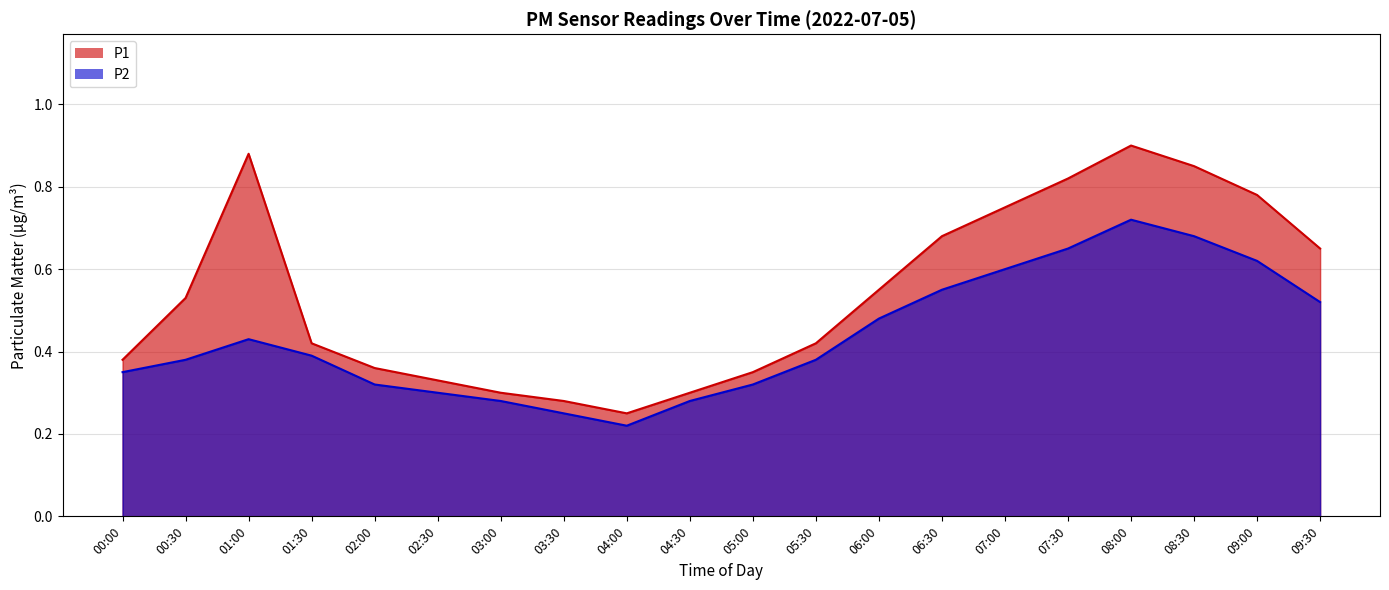

How many series are shown in this chart?

2